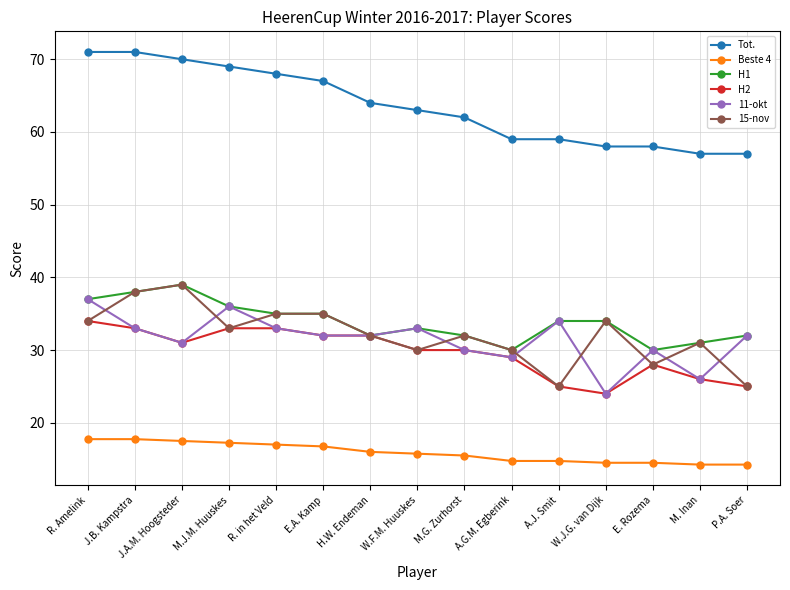

What is the minimum value for 11-okt?

24.0